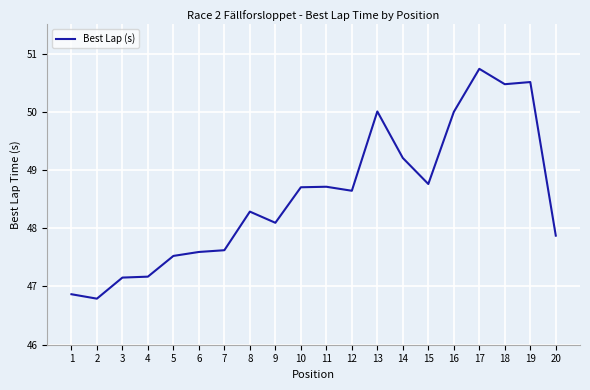

Reading left to right, list all the values displayed in this chart.

1=46.9	2=46.8	3=47.2	4=47.2	5=47.5	6=47.6	7=47.6	8=48.3	9=48.1	10=48.7	11=48.7	12=48.6	13=50.0	14=49.2	15=48.8	16=50.0	17=50.7	18=50.5	19=50.5	20=47.9